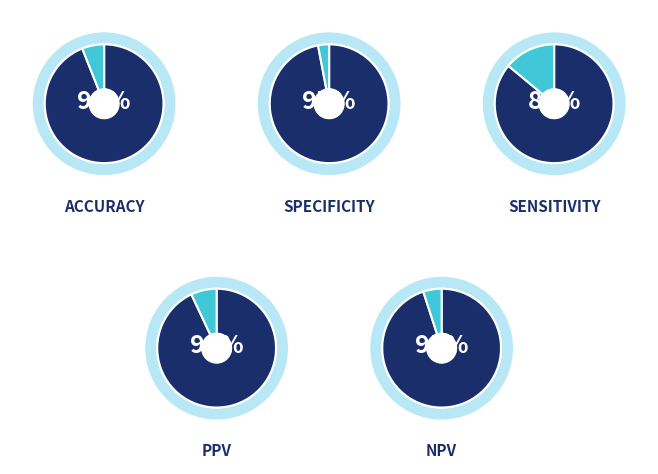

Between 2 and 20, which is larger?

20